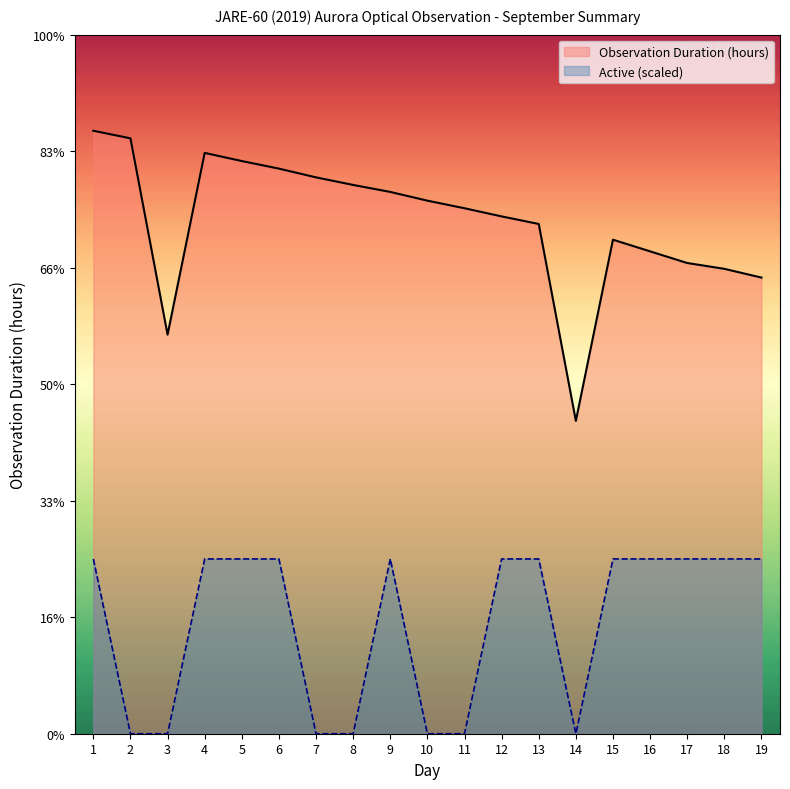

What are all the series names shown in the legend?

Observation Duration (hours), Active (scaled)